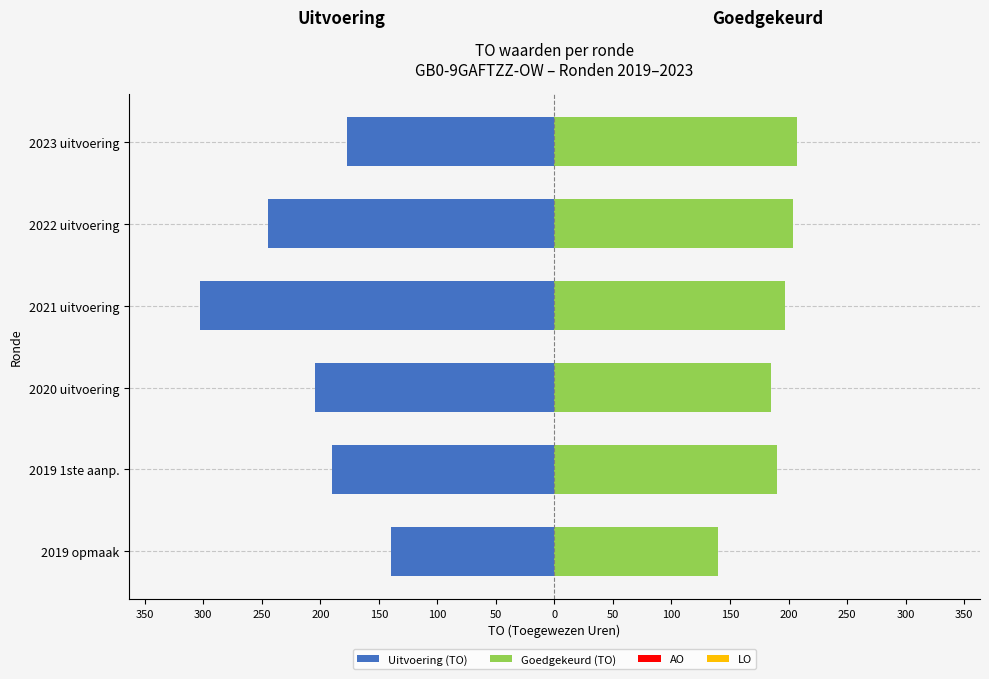

The value of Goedgekeurd (TO) at 2021 uitvoering is 197.0. True or false?

True